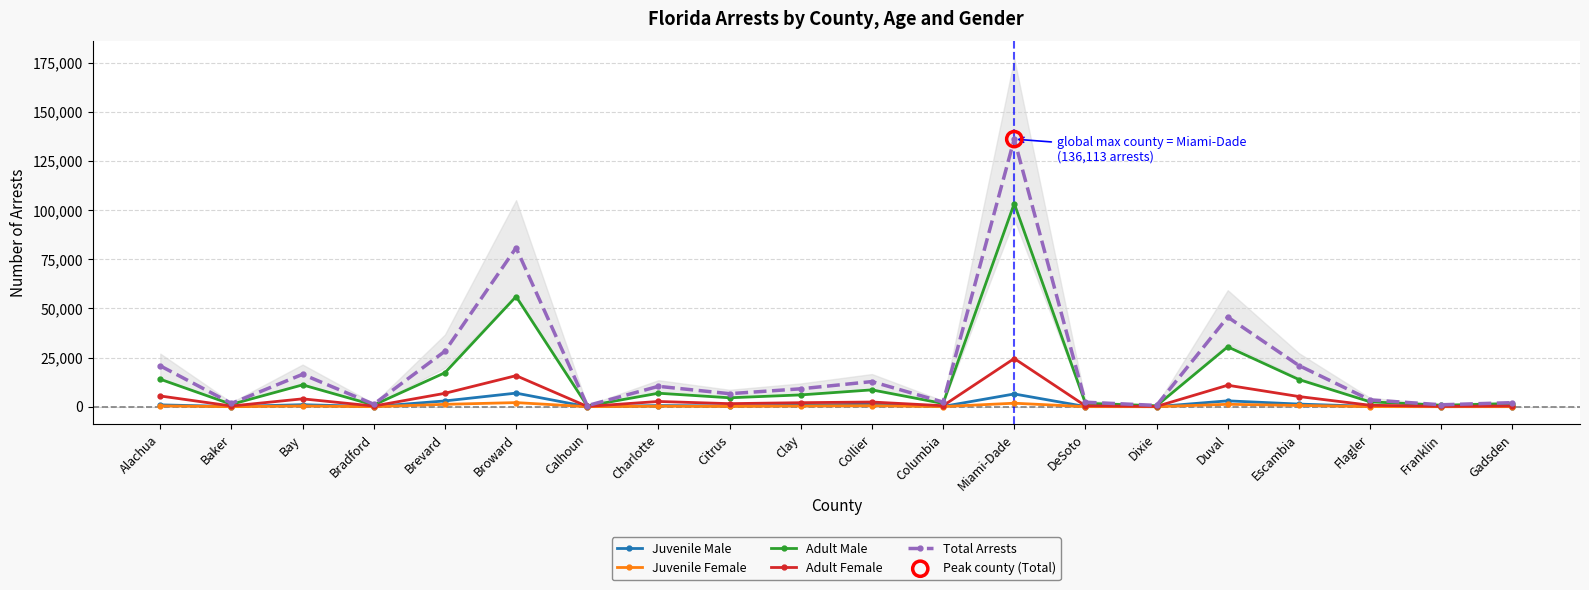

At how many categories does at least one series exceed 4707?

11